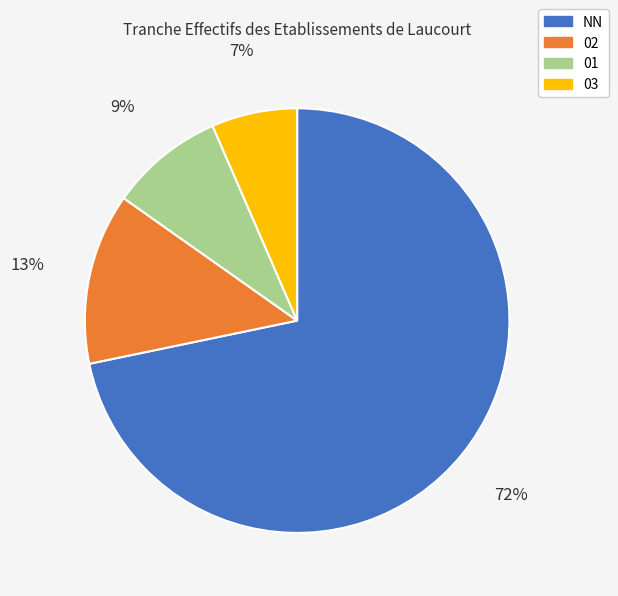

Is there a majority slice in this chart?

Yes